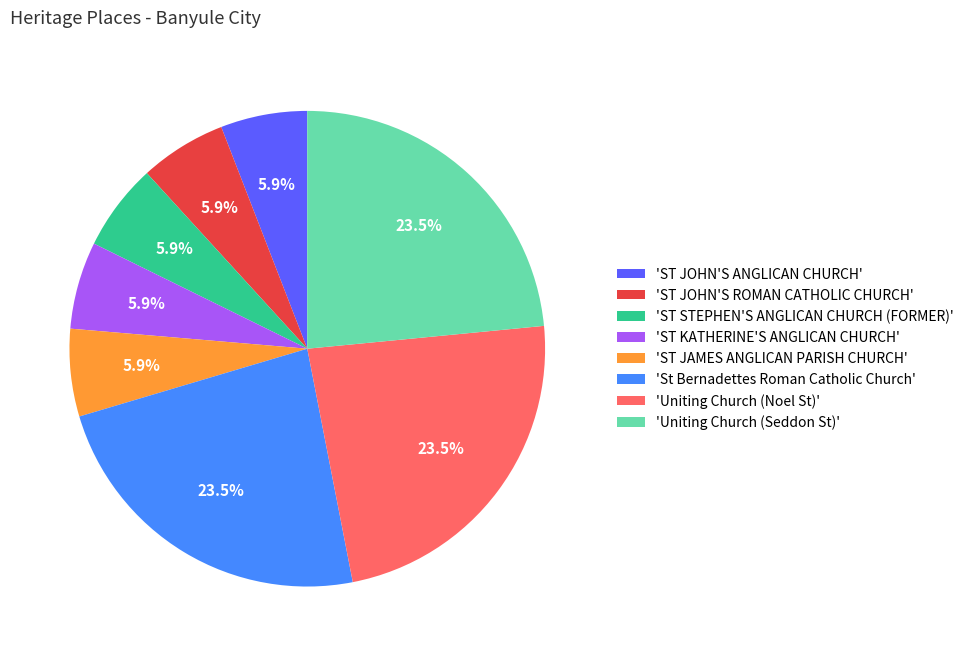

What is the ratio of the value at 'ST JOHN'S ROMAN CATHOLIC CHURCH' to the value at 'ST STEPHEN'S ANGLICAN CHURCH (FORMER)'?

1.0